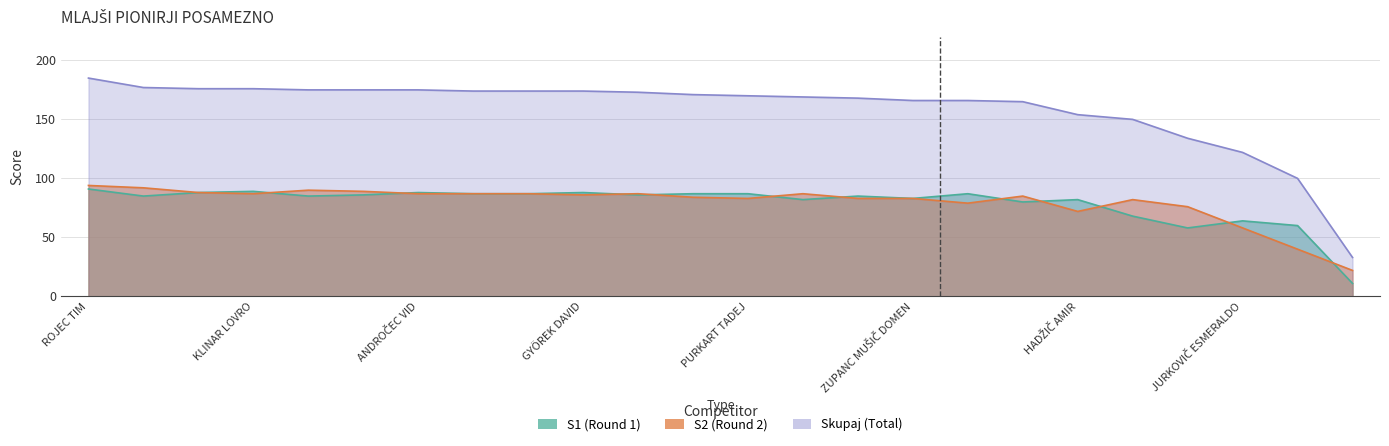

What is the total value across all series at JURKOVIČ ESMERALDO?

244